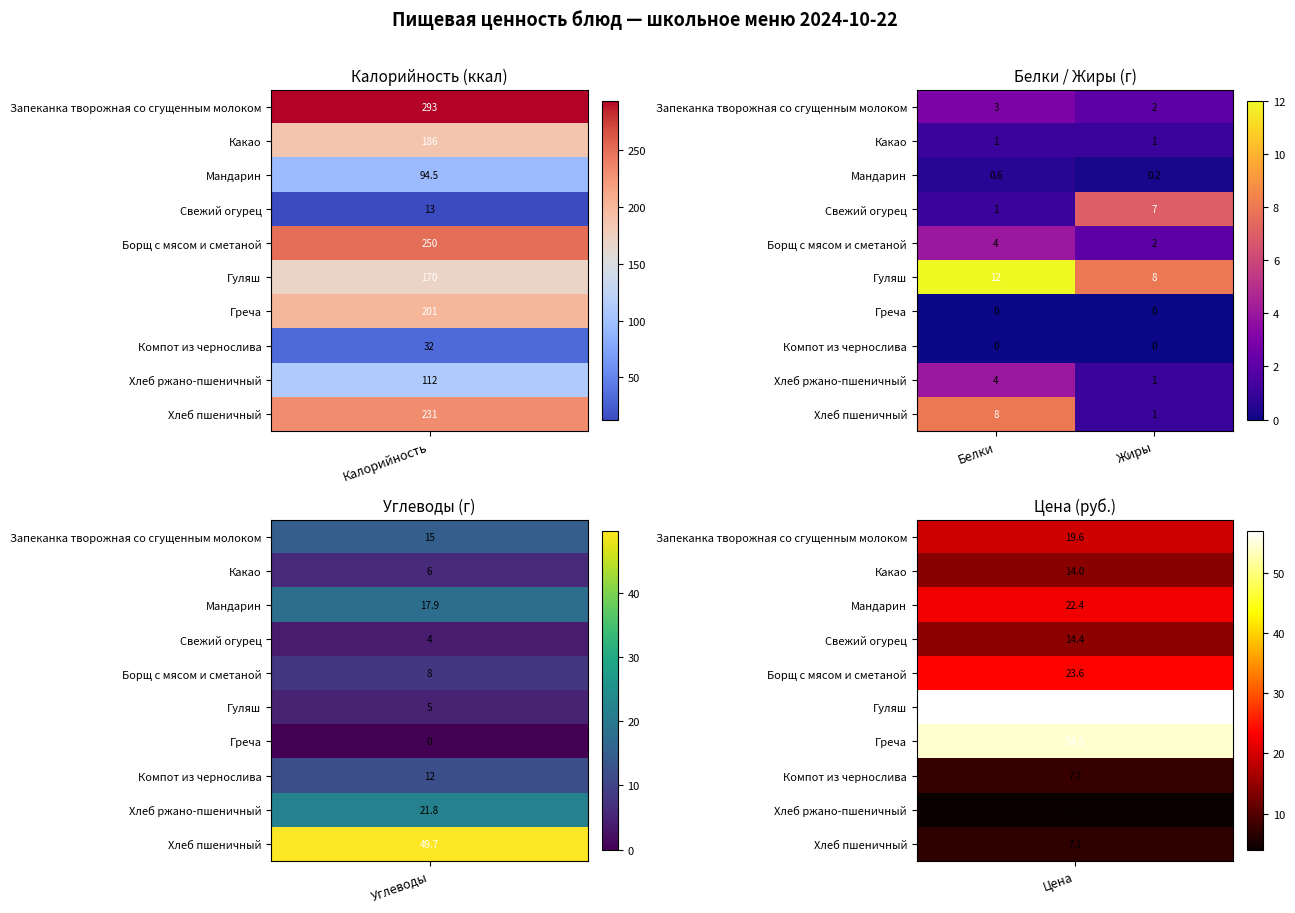

Which series changed the most between Белки and Жиры?

Хлеб пшеничный